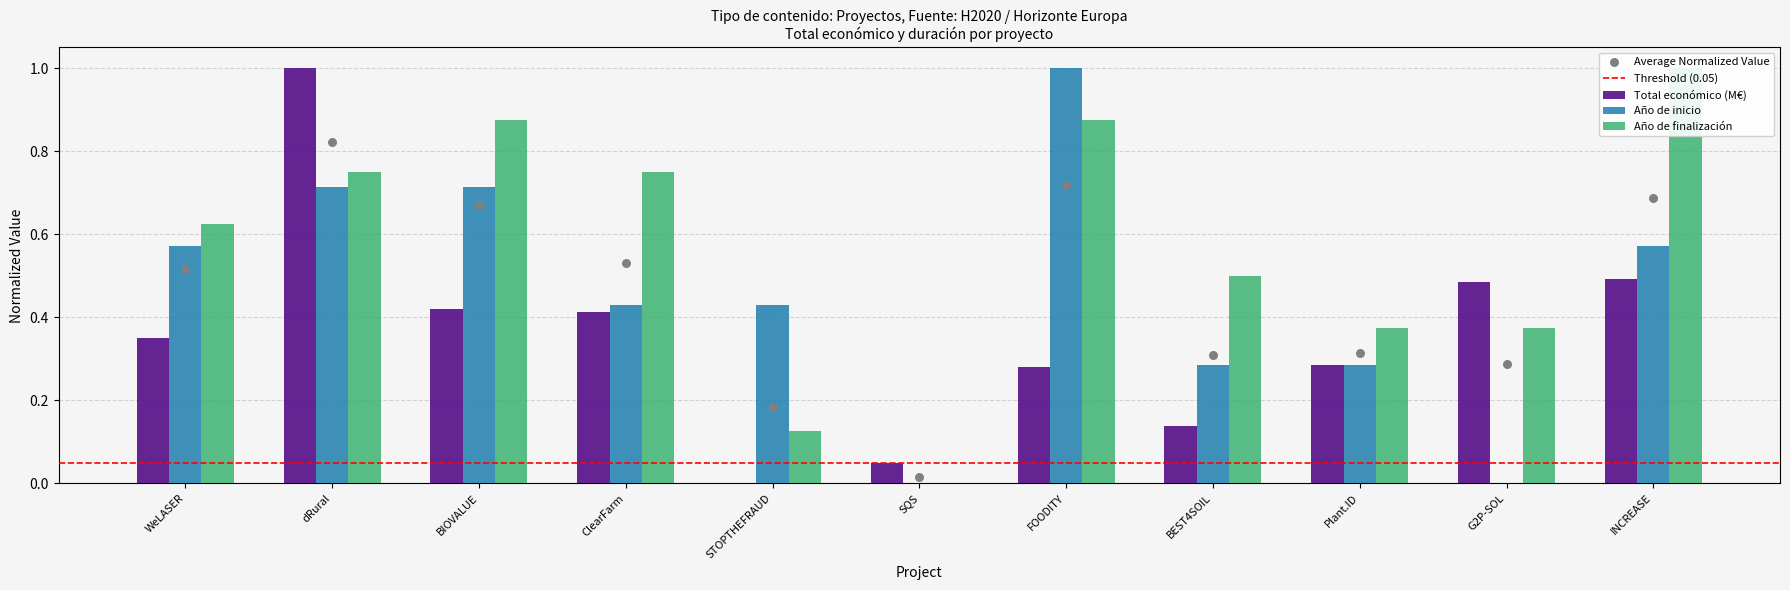

Which series has the largest Y range (max minus min)?

Total económico (M€)